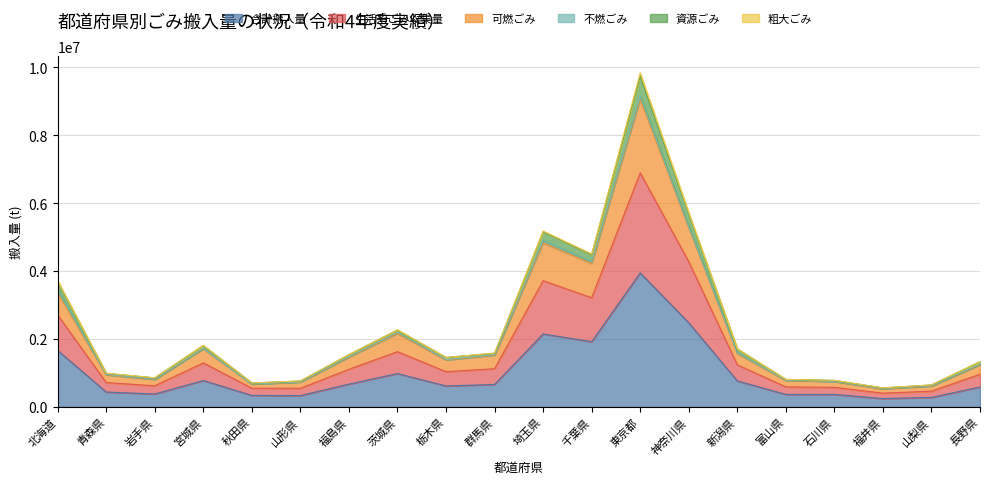

At which label does 合計搬入量 reach its peak?

東京都